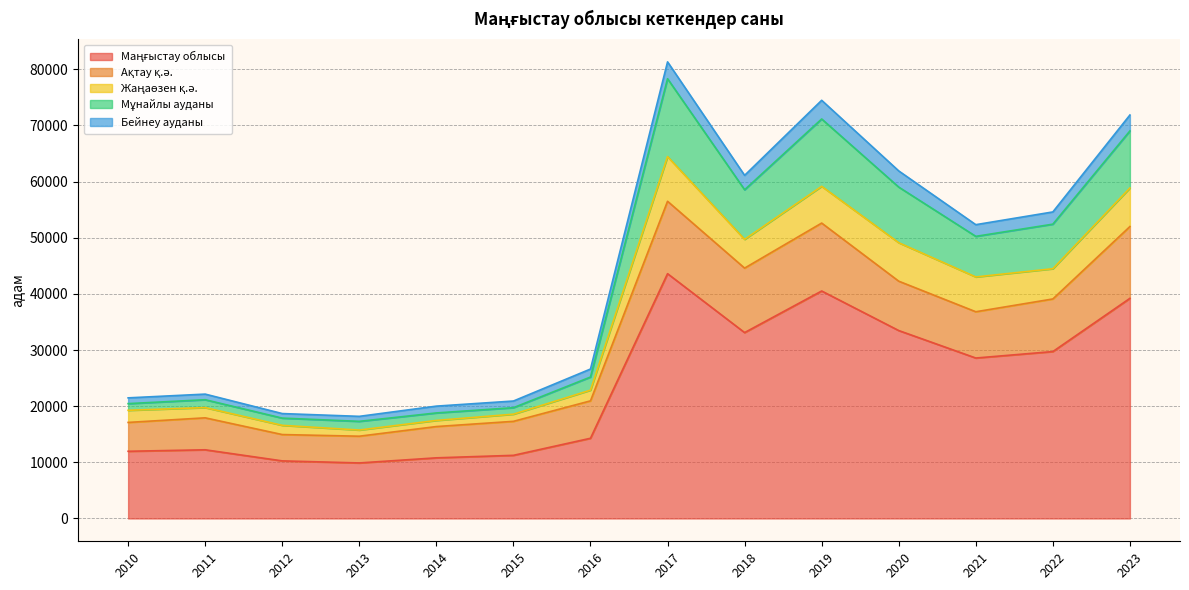

What is the difference between the second highest and minimum values in the Бейнеу ауданы series?

2193